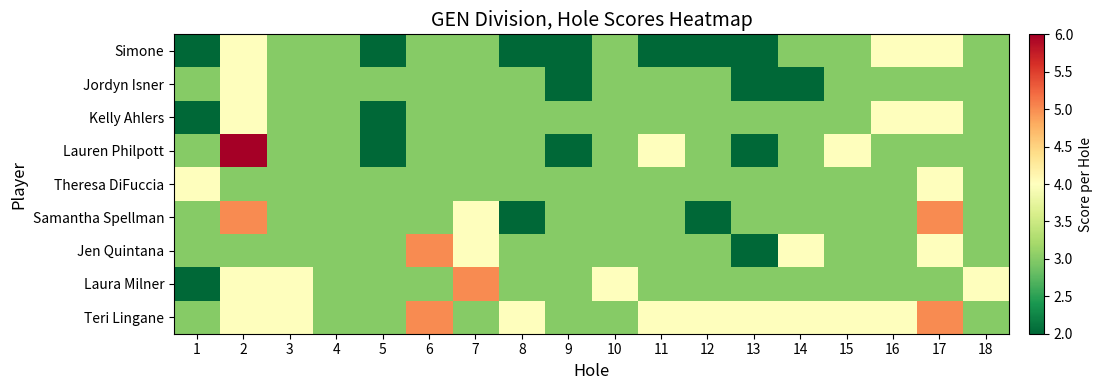

Reading right to left, what are all the values shown in this chart?

Simone: 18=3	17=4	16=4	15=3	14=3	13=2	12=2	11=2	10=3	9=2	8=2	7=3	6=3	5=2	4=3	3=3	2=4	1=2
Jordyn Isner: 18=3	17=3	16=3	15=3	14=2	13=2	12=3	11=3	10=3	9=2	8=3	7=3	6=3	5=3	4=3	3=3	2=4	1=3
Kelly Ahlers: 18=3	17=4	16=4	15=3	14=3	13=3	12=3	11=3	10=3	9=3	8=3	7=3	6=3	5=2	4=3	3=3	2=4	1=2
Lauren Philpott: 18=3	17=3	16=3	15=4	14=3	13=2	12=3	11=4	10=3	9=2	8=3	7=3	6=3	5=2	4=3	3=3	2=6	1=3
Theresa DiFuccia: 18=3	17=4	16=3	15=3	14=3	13=3	12=3	11=3	10=3	9=3	8=3	7=3	6=3	5=3	4=3	3=3	2=3	1=4
Samantha Spellman: 18=3	17=5	16=3	15=3	14=3	13=3	12=2	11=3	10=3	9=3	8=2	7=4	6=3	5=3	4=3	3=3	2=5	1=3
Jen Quintana: 18=3	17=4	16=3	15=3	14=4	13=2	12=3	11=3	10=3	9=3	8=3	7=4	6=5	5=3	4=3	3=3	2=3	1=3
Laura Milner: 18=4	17=3	16=3	15=3	14=3	13=3	12=3	11=3	10=4	9=3	8=3	7=5	6=3	5=3	4=3	3=4	2=4	1=2
Teri Lingane: 18=3	17=5	16=4	15=4	14=4	13=4	12=4	11=4	10=3	9=3	8=4	7=3	6=5	5=3	4=3	3=4	2=4	1=3